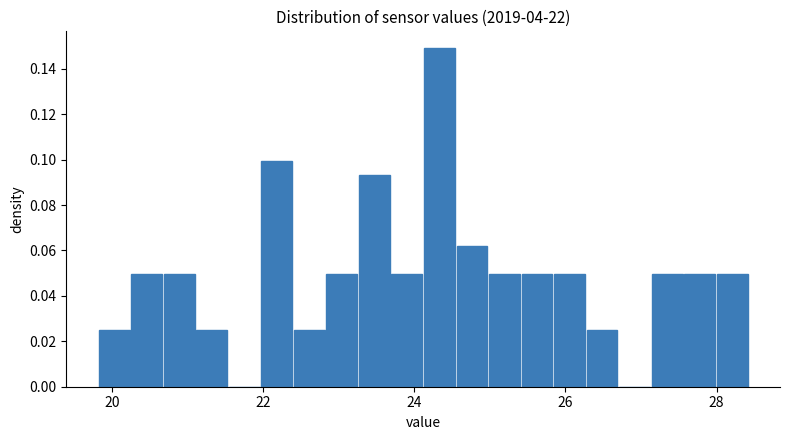

Read against the x-axis, roughly where is the centre of the tallest bar?

24.4